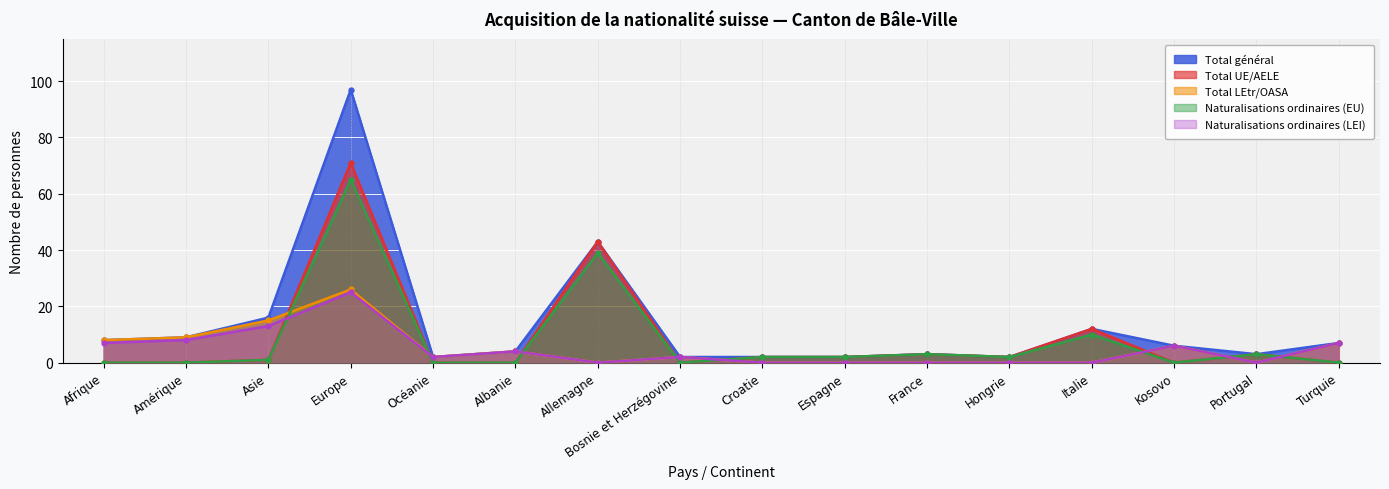

True or false: Total LEtr/OASA and Total général intersect in this chart.

False